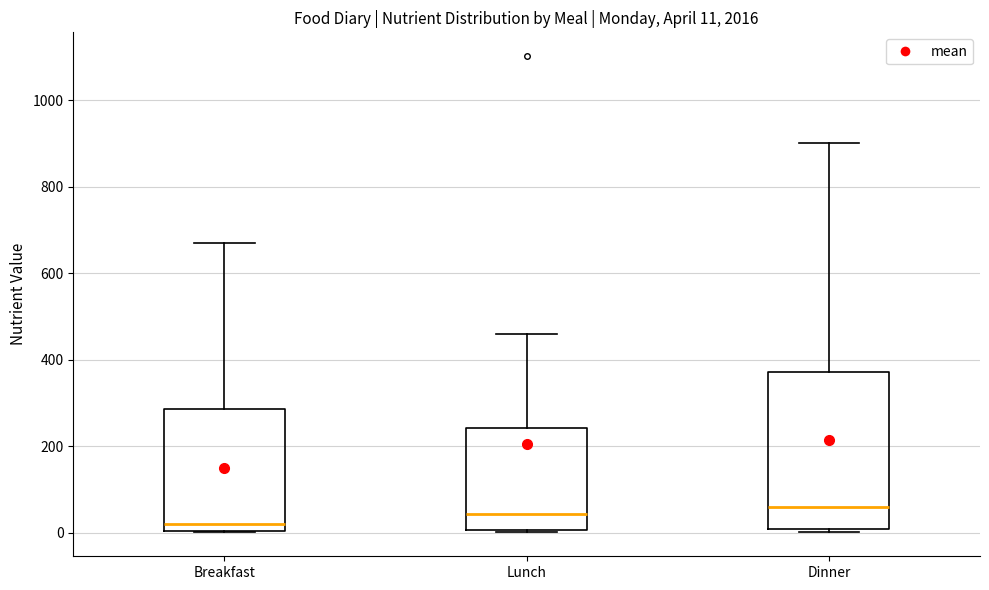

Which box's median line is the lowest?

Breakfast